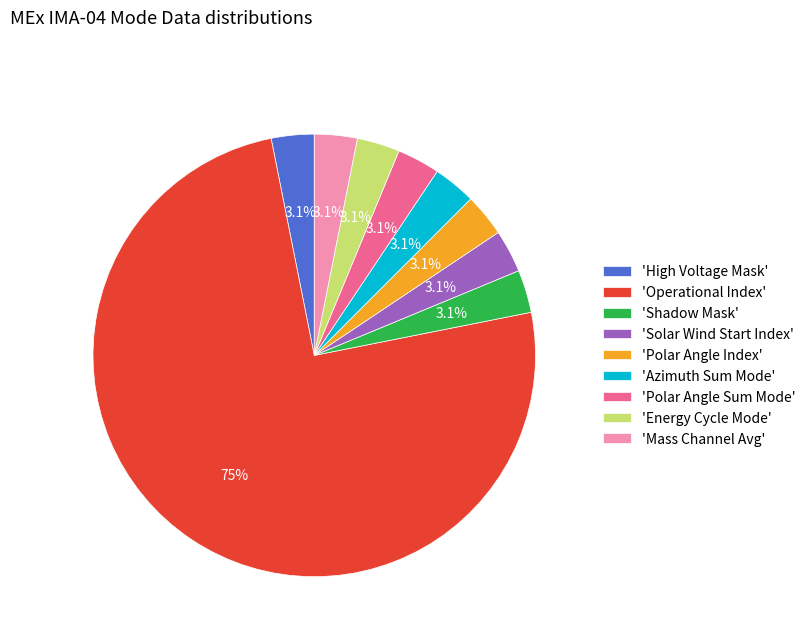

What percentage is NOT represented by 'Polar Angle Sum Mode'?

96.9%